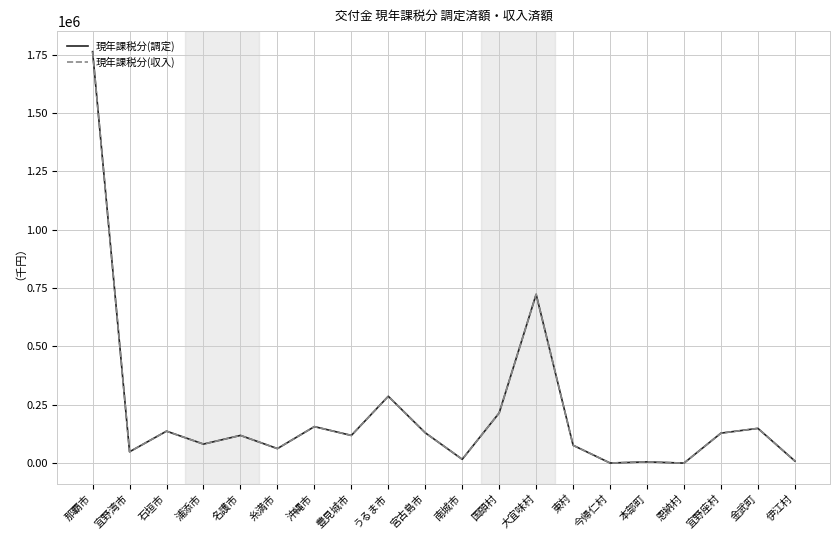

Is the value of 現年課税分(収入) at 伊江村 greater than the value of 現年課税分(調定) at 名護市?

No